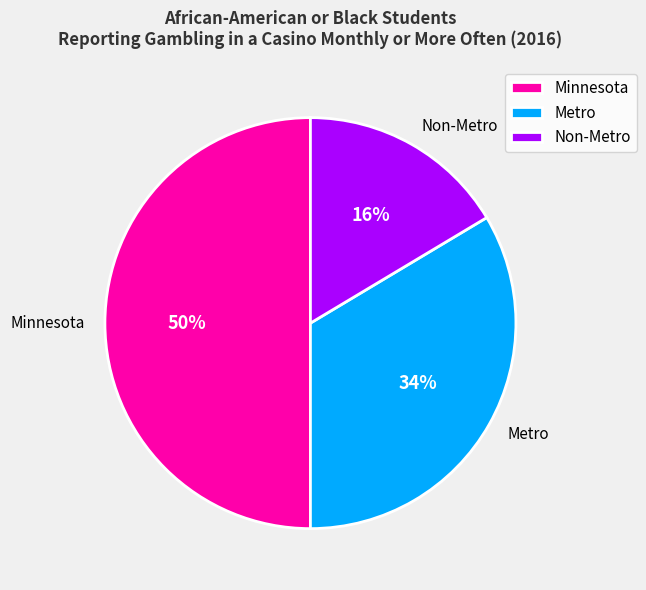

Which has a higher value, Non-Metro or Metro?

Metro